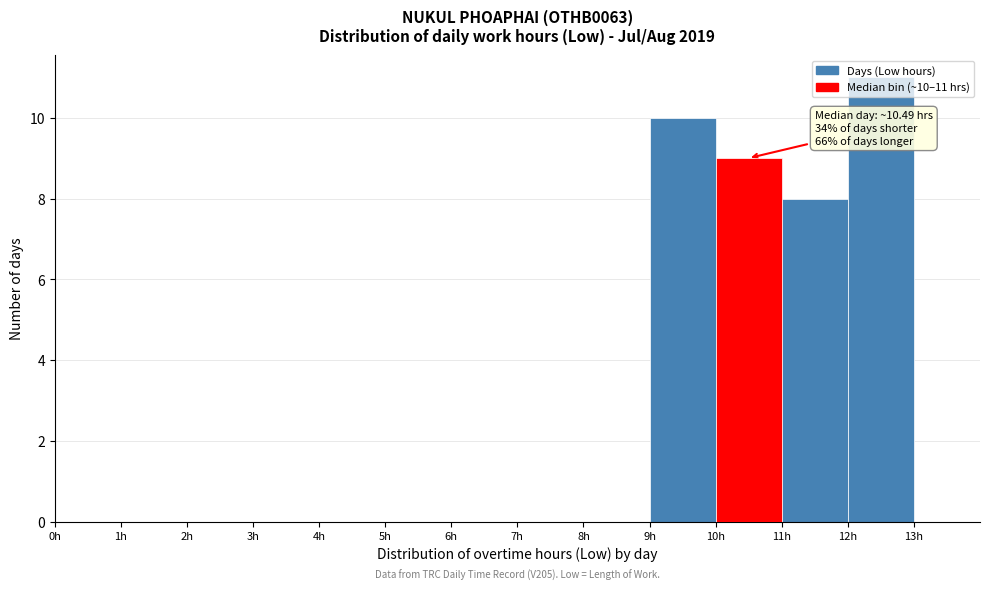

Which range on the x-axis has the tallest bar?

12 to 13